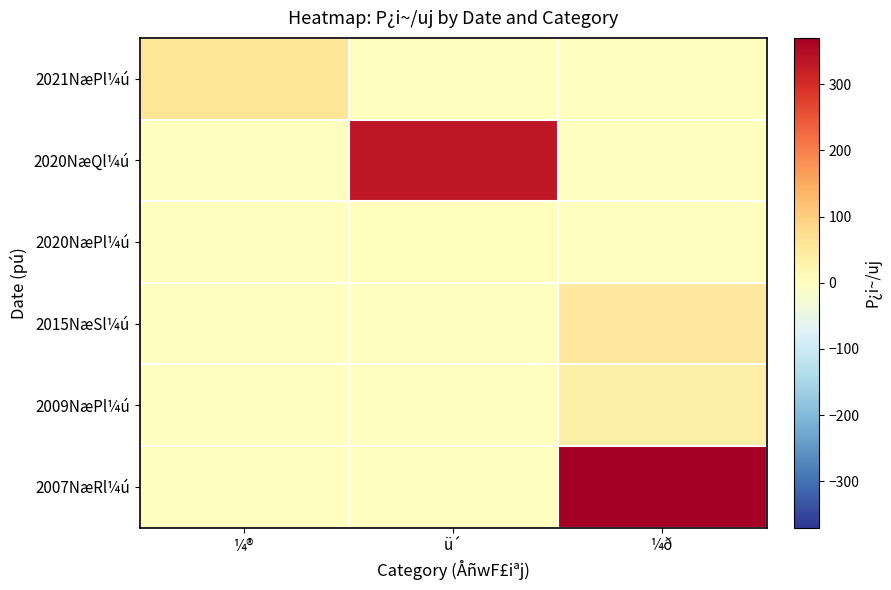

Count the number of data series in this chart.

6